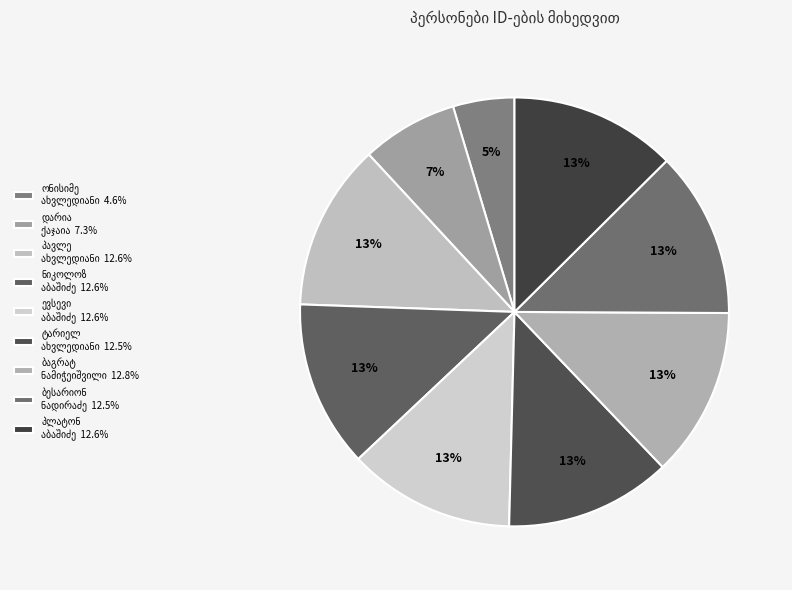

How many slices are in this pie chart?

9